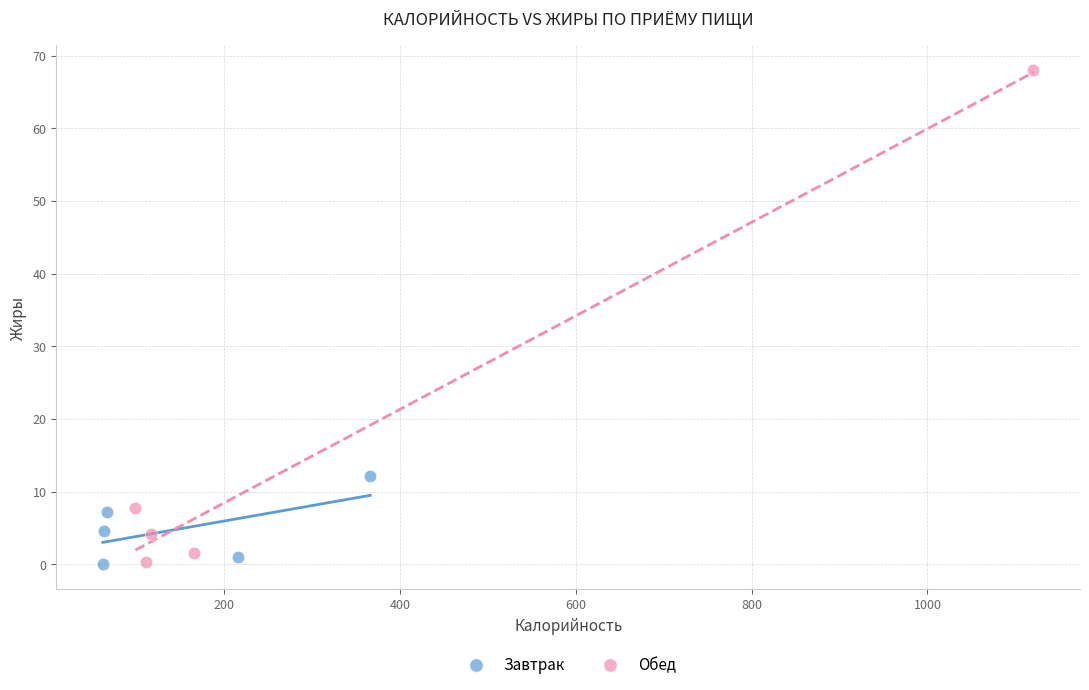

Which series reaches the maximum Y coordinate?

Обед